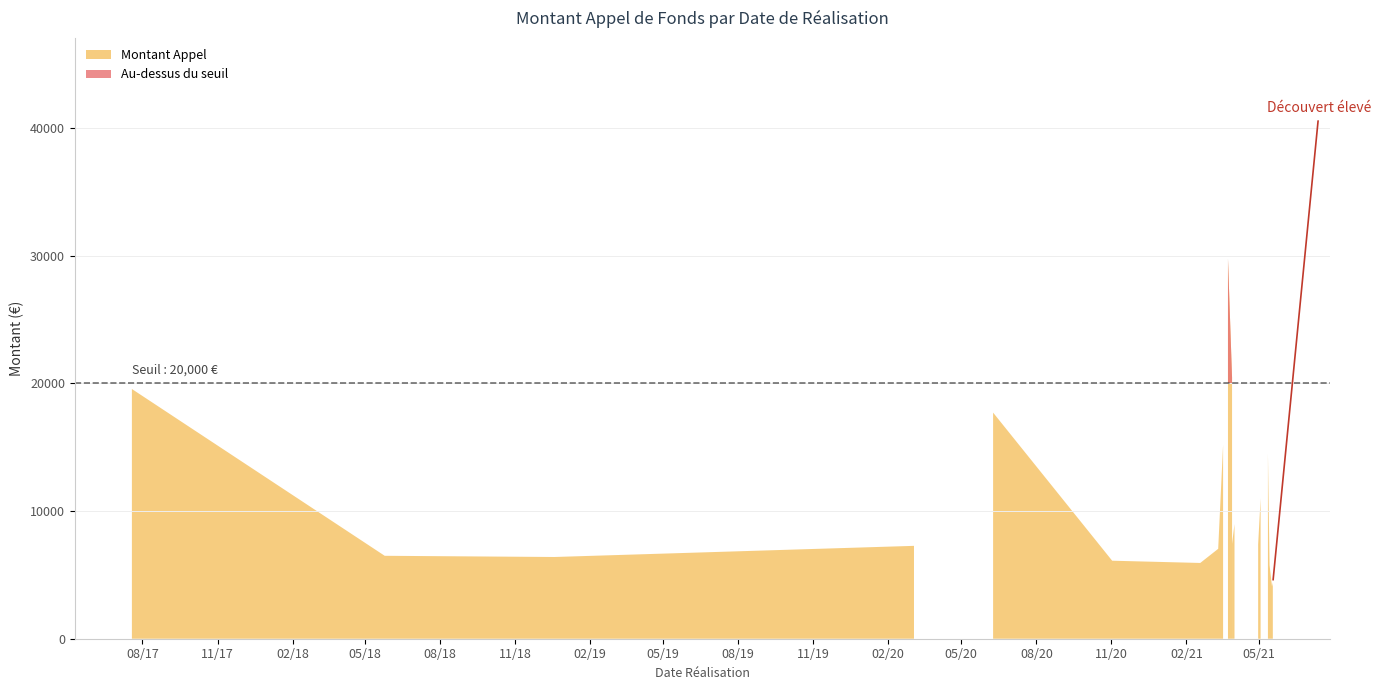

In Montant Appel, how many points are lower than both neighbors (excluding endpoints)?

13